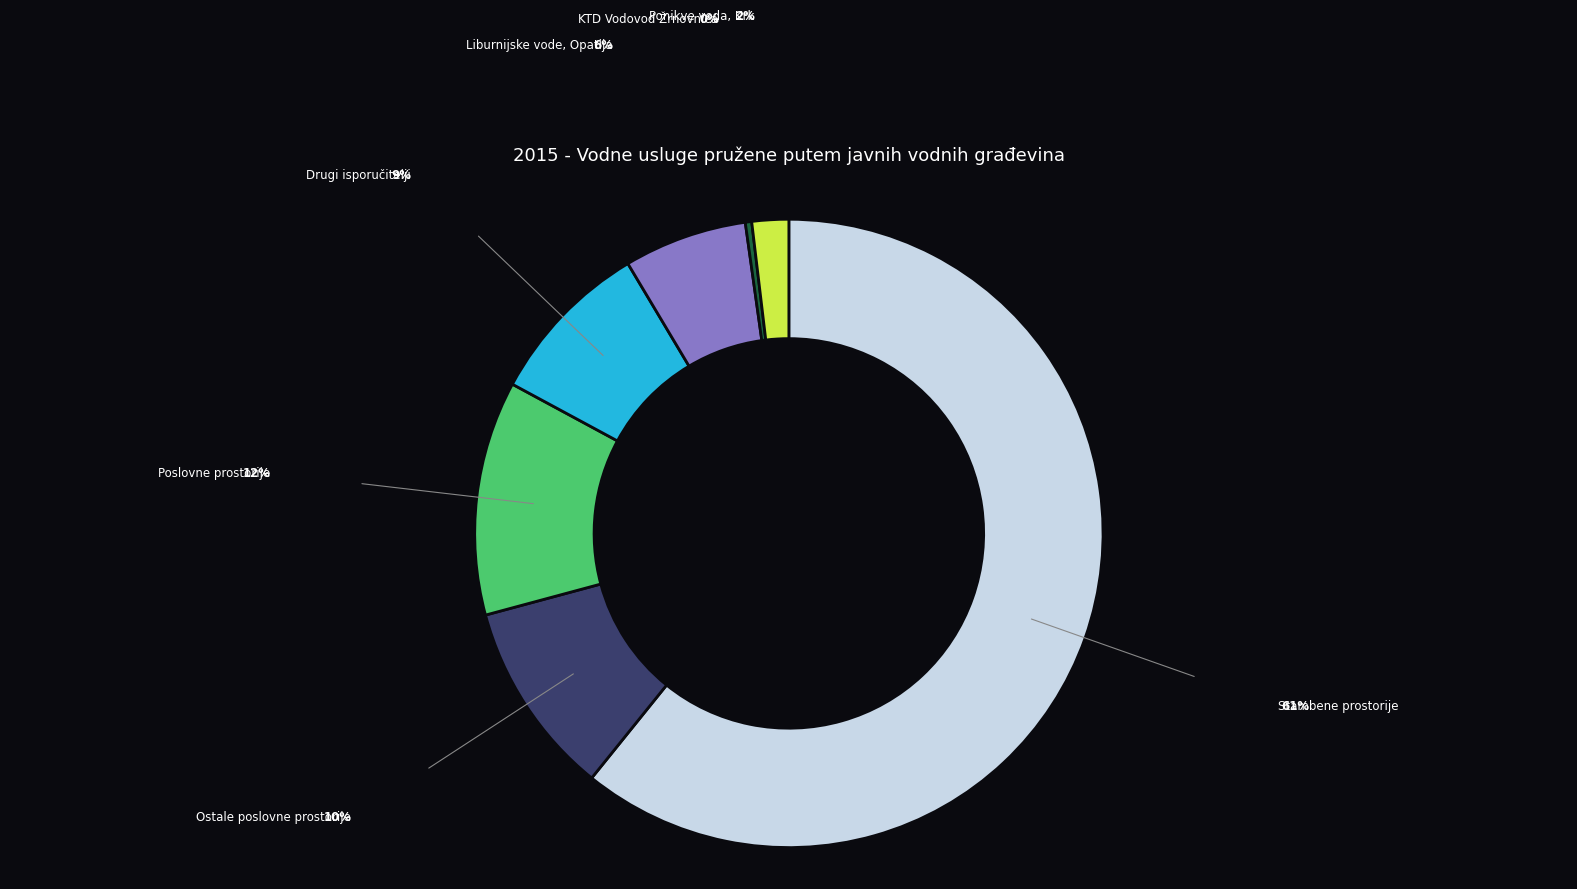

Is the sum of KTD Vodovod Žrnovnica and Ostale poslovne prostorije greater than half?

No